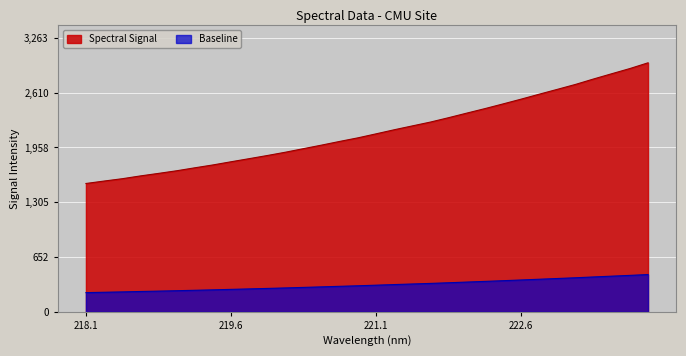

What is the smallest value displayed?

229.4